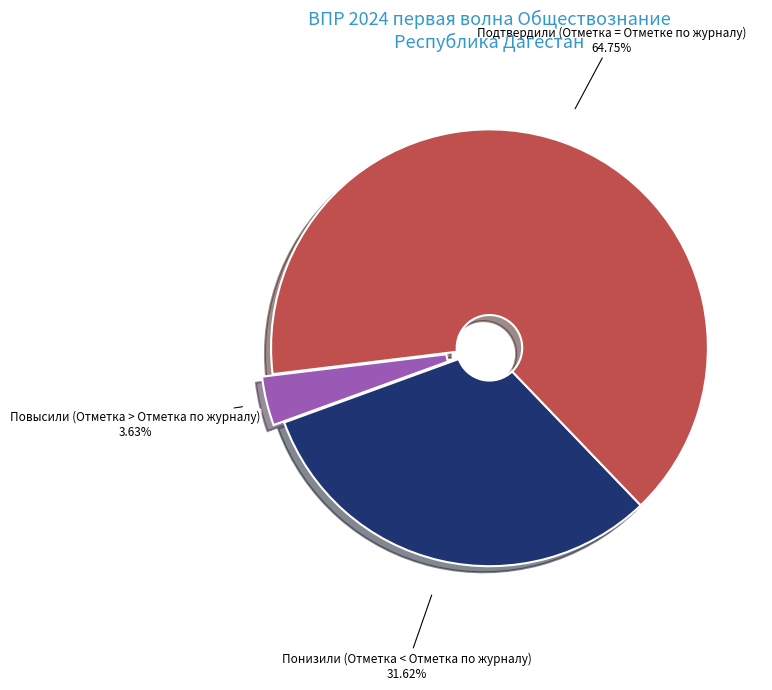

How many segments does this pie chart have?

3